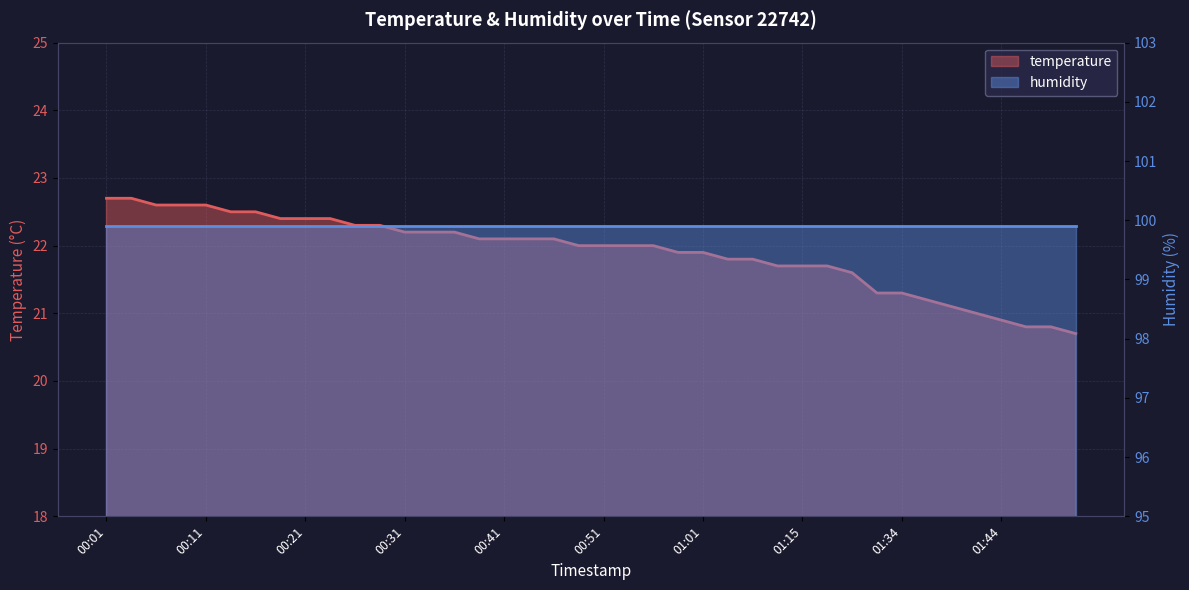

What is the sum of all values?

876.2